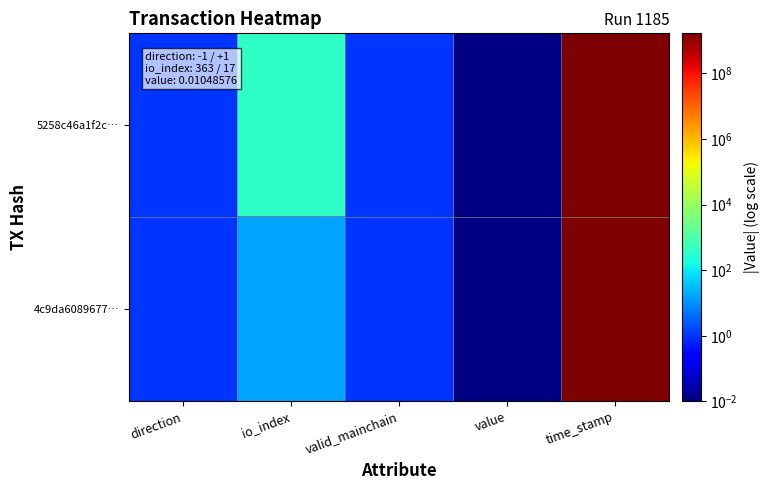

Reading left to right, list all the values displayed in this chart.

5258c46a1f2c…: direction=1.0	io_index=363.0	valid_mainchain=1.0	value=0.0	time_stamp=1651109400.0
4c9da6089677…: direction=1.0	io_index=17.0	valid_mainchain=1.0	value=0.0	time_stamp=1651109071.0